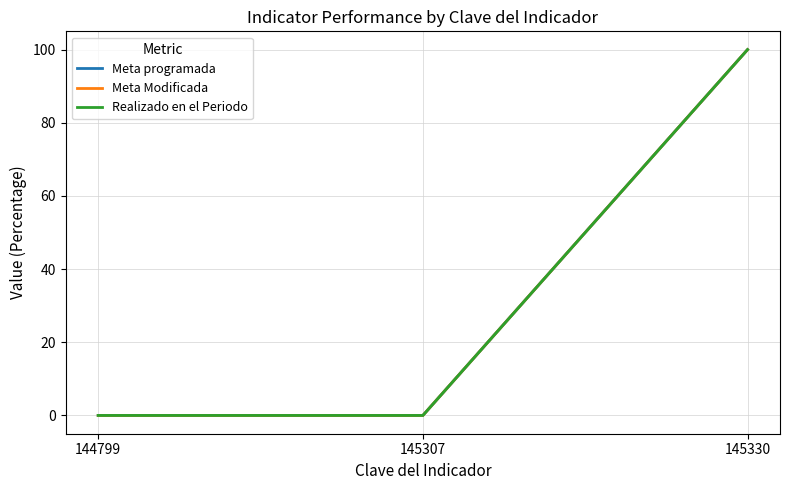

Which series has the widest spread of values?

Meta programada